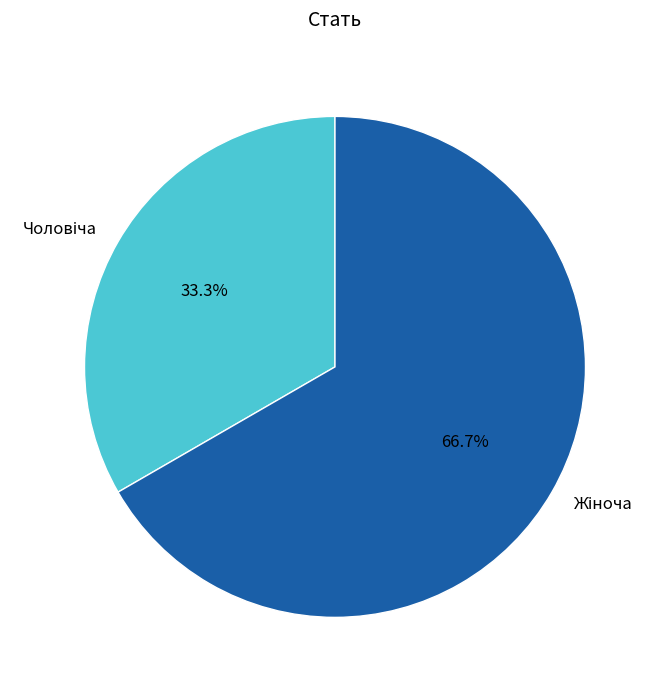

Is there any slice that represents more than half of the pie?

Yes